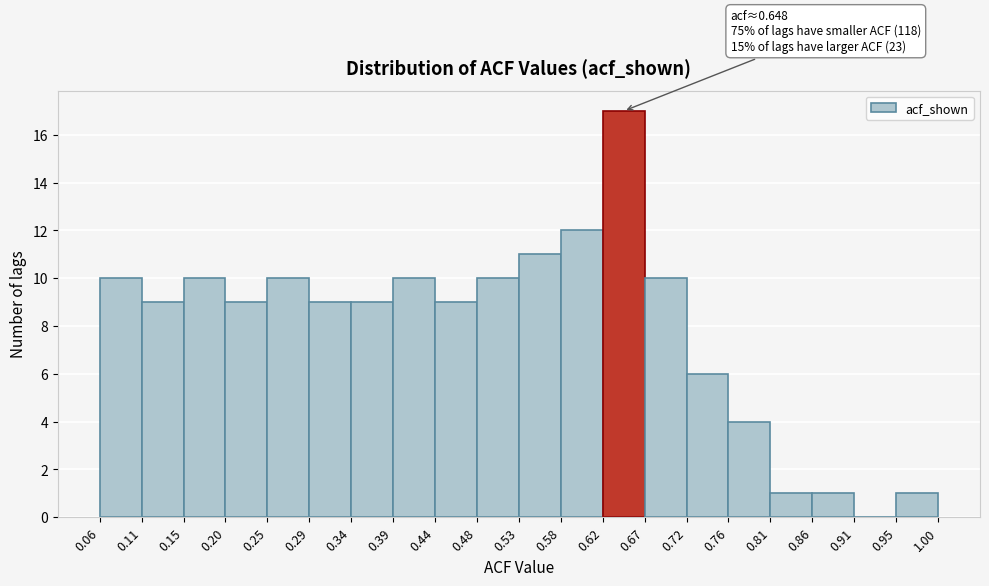

Which range on the x-axis has the tallest bar?

0.62 to 0.67